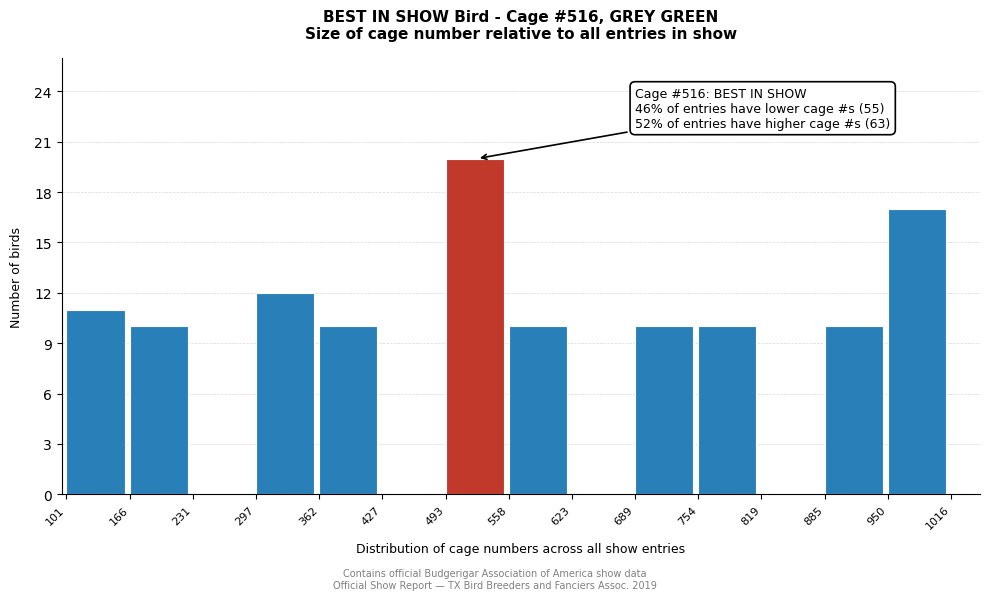

Which range on the x-axis has the tallest bar?

493 to 558